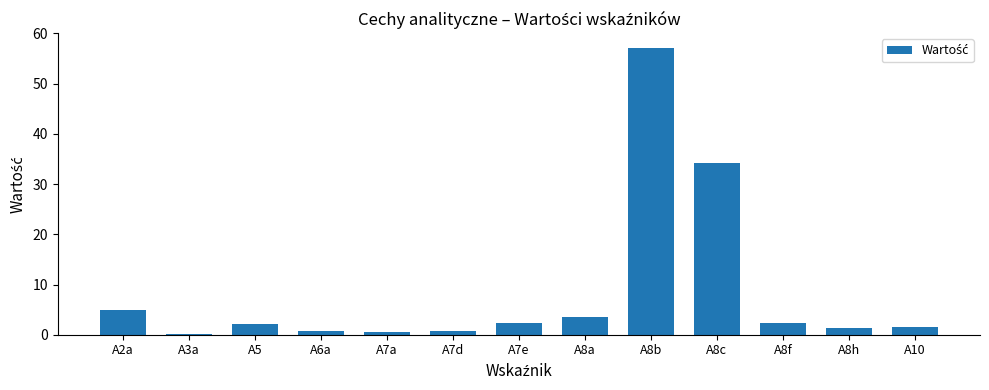

What is the difference between the values at A7a and A8h?

0.7